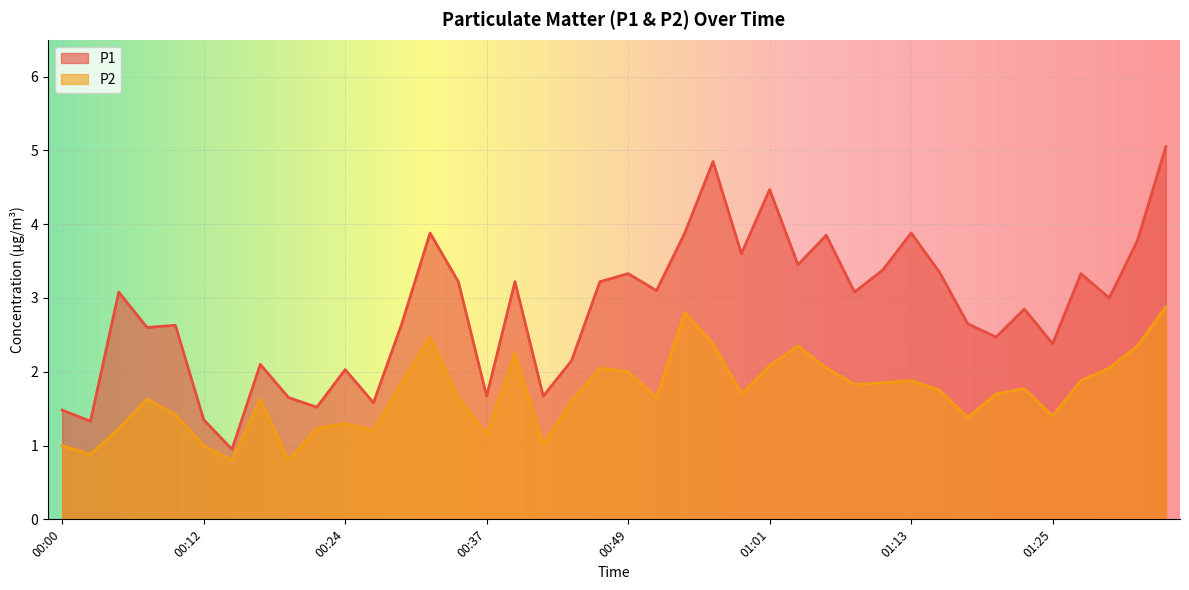

What is the greatest value displayed?

5.0